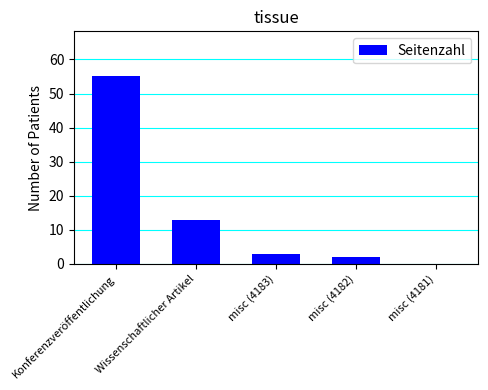

Is it true that the value at misc (4181) is 23?

False